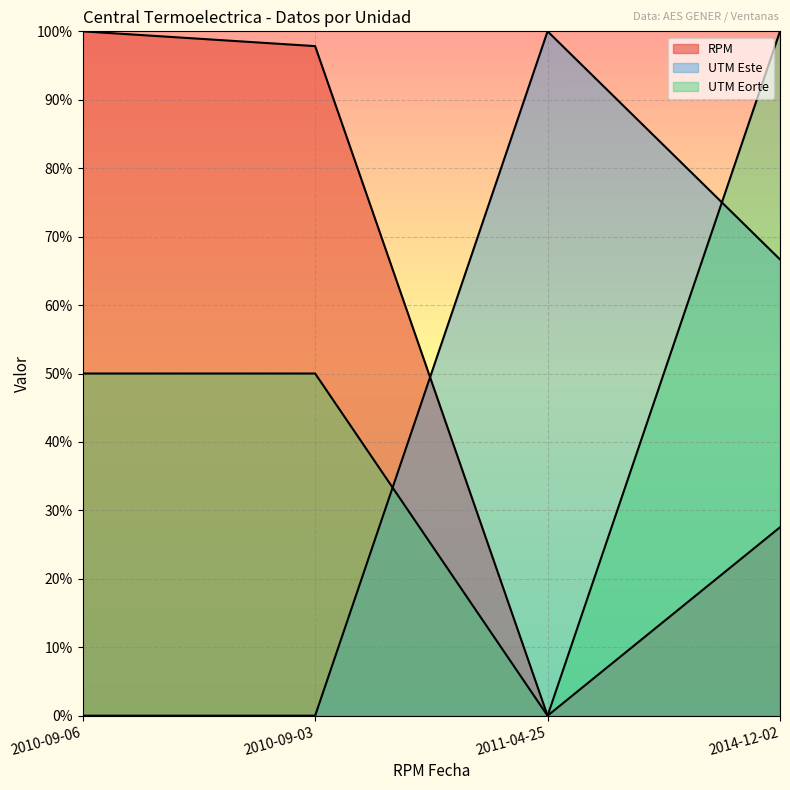

Count the UTM Este values in the range 0 to 100.

4